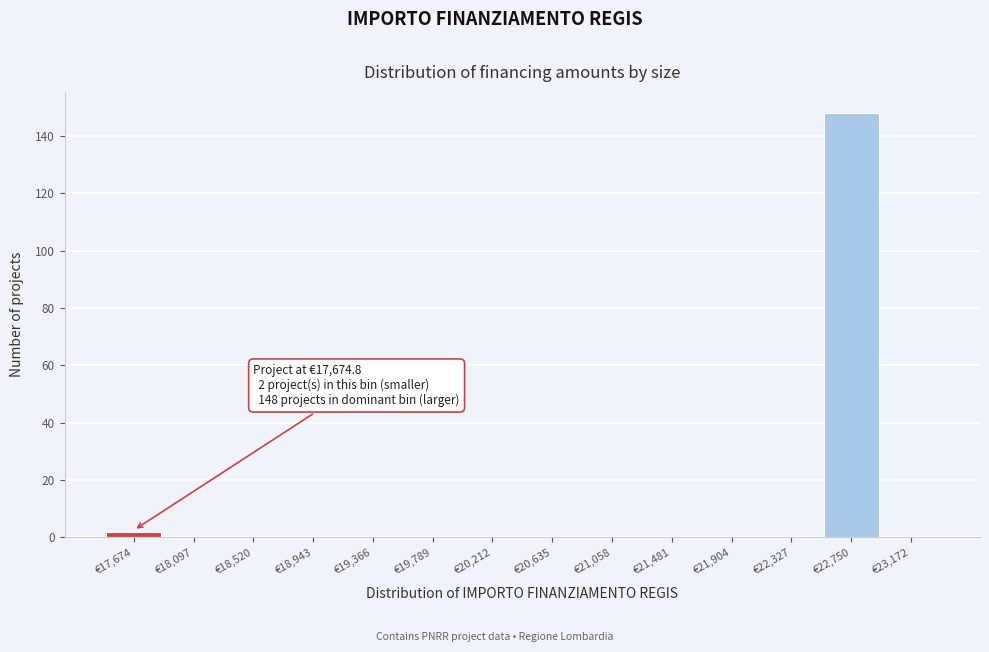

Which range on the x-axis has the tallest bar?

22550 to 22950